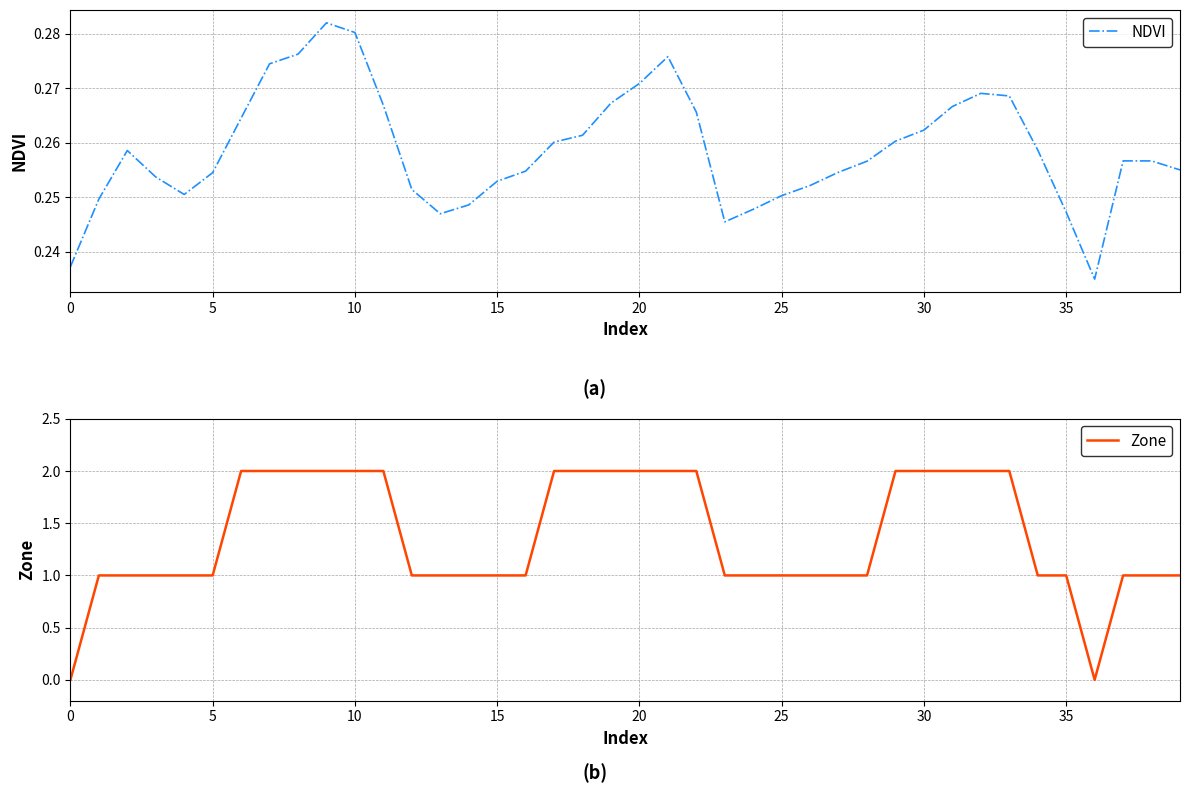

Rank the series by their average value, from lowest to highest.

NDVI, Zone